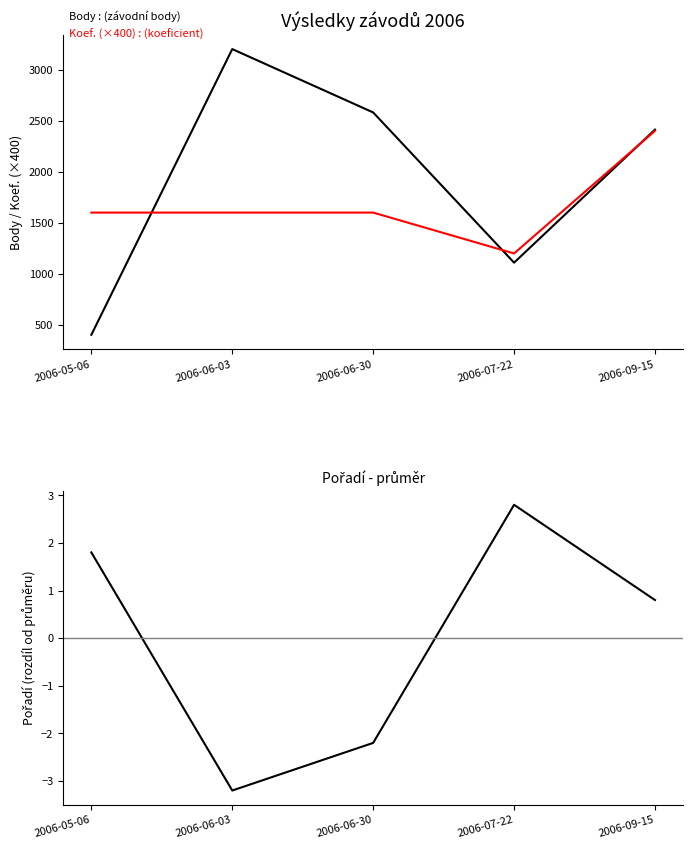

At how many categories does at least one series exceed 1551?

4